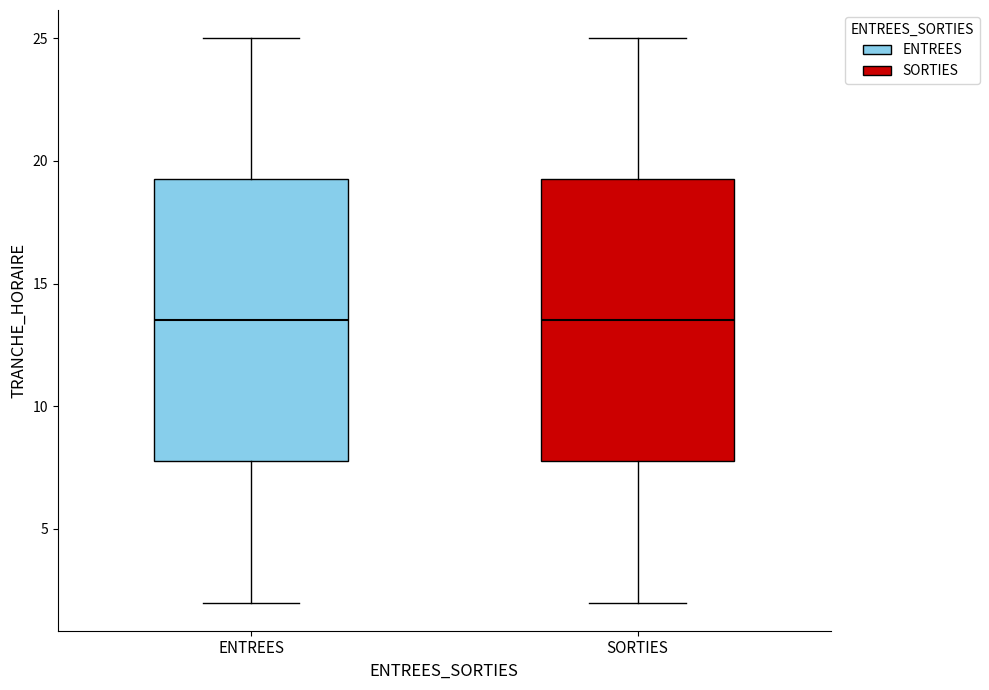

Reading left to right, read every box against the y-axis: the position of its median line, the range the box covers, and the ends of its whiskers. The values are not printed on the chart, so give them approximately, as read against the axis.

ENTREES: median 13.5, box 8.0 to 19.5, whiskers 2.0 to 25.0
SORTIES: median 13.5, box 8.0 to 19.5, whiskers 2.0 to 25.0